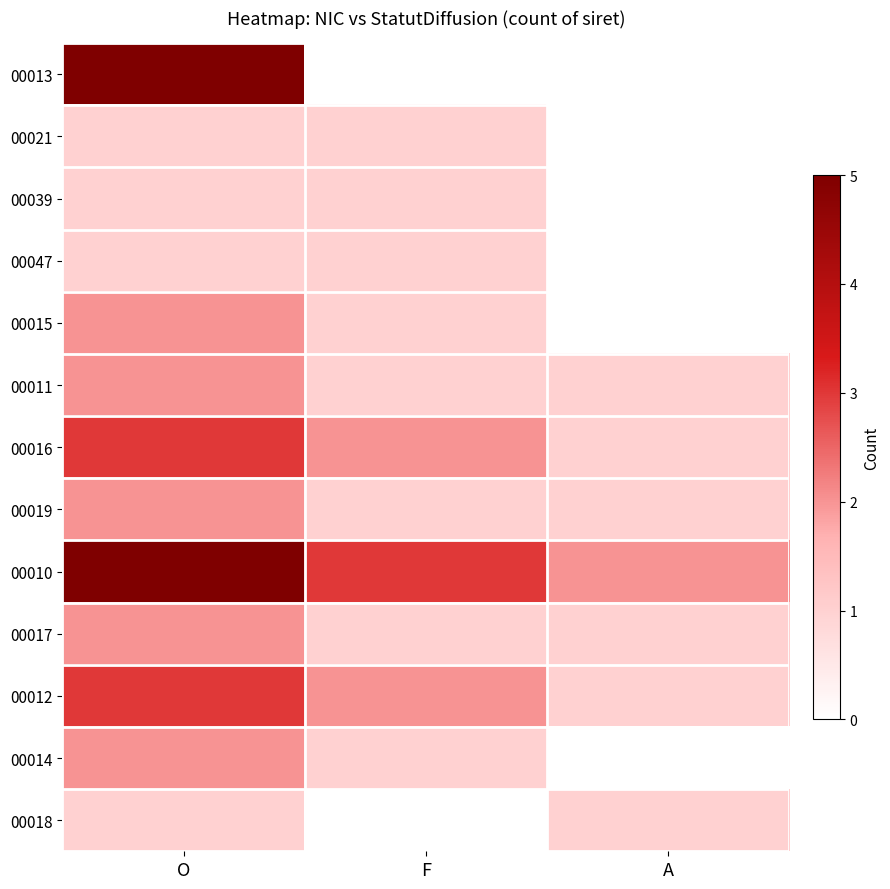

List the series in order of their peak value, highest first.

00013, 00010, 00016, 00012, 00015, 00011, 00019, 00017, 00014, 00021, 00039, 00047, 00018